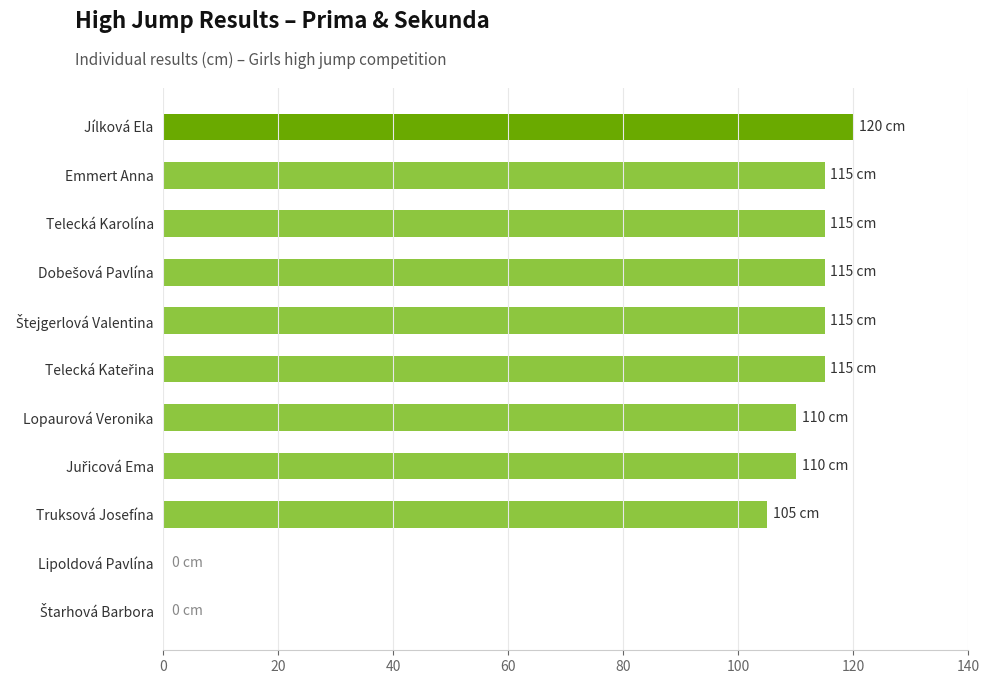

Are the bars horizontal?

Yes